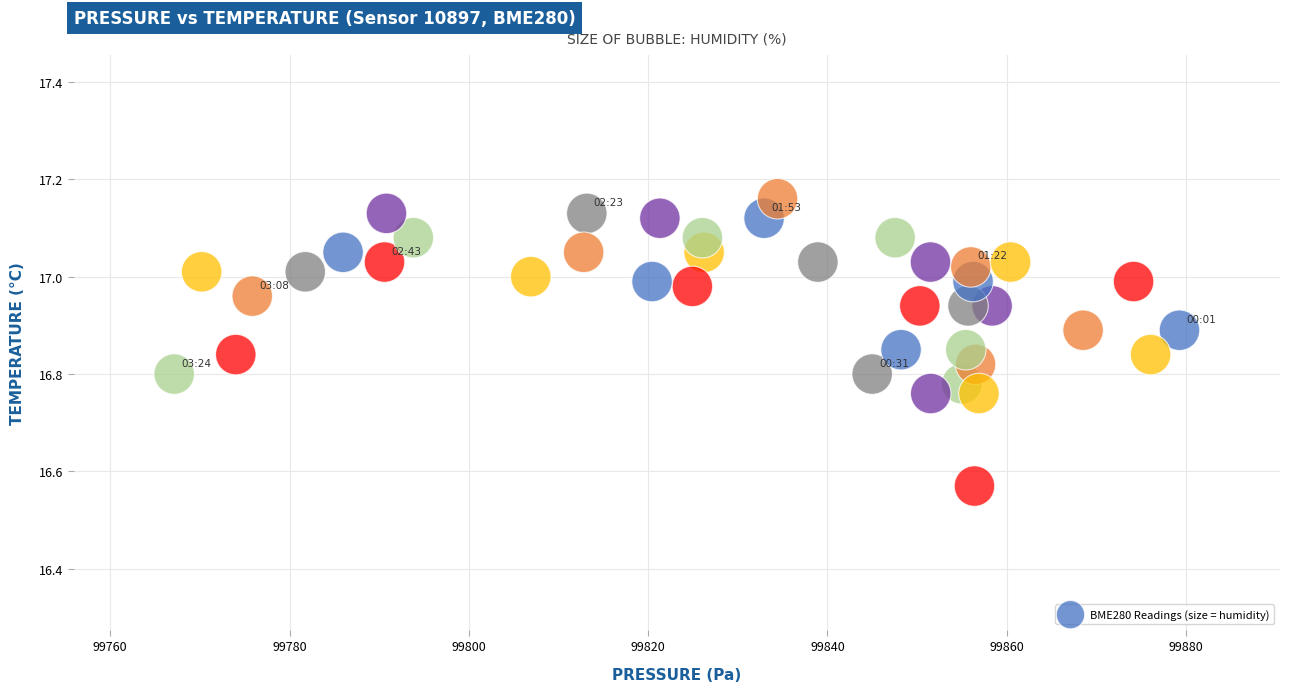

What is the range of Y values (max minus min)?

0.6